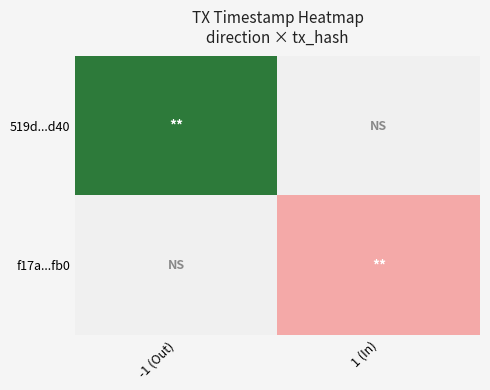

At 1 (In), list the series in order from largest to smallest.

519d...d40, f17a...fb0